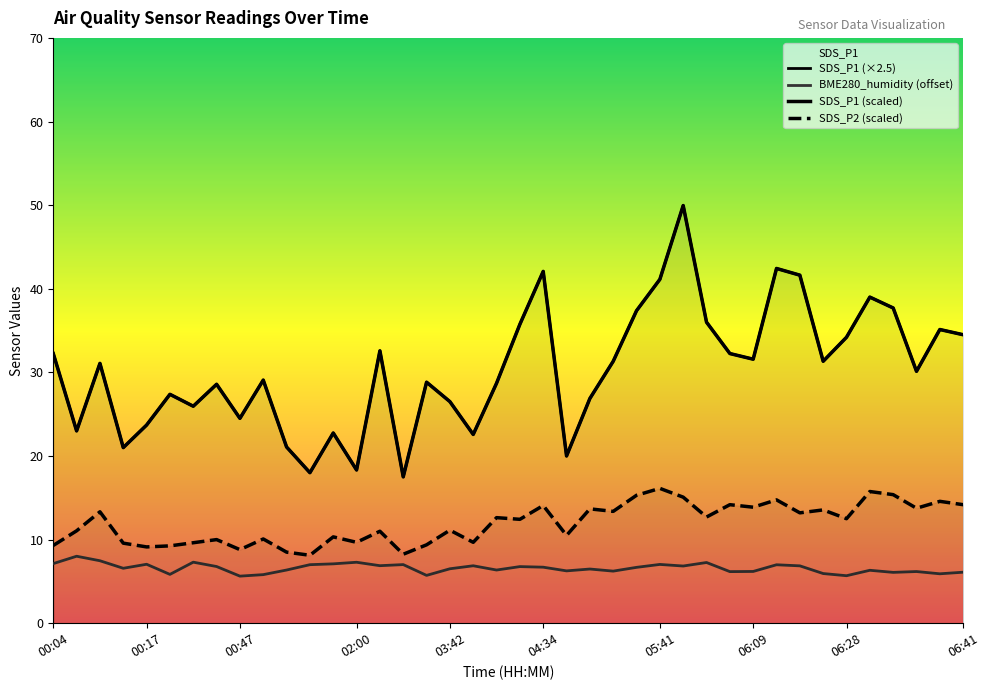

Reading right to left, what are all the values shown in this chart?

SDS_P1: 34.5	35.1	30.1	37.7	39.0	34.2	31.3	41.6	42.4	31.6	32.2	36.0	50.0	41.1	37.4	31.3	26.9	20.0	42.1	35.8	28.7	22.6	26.5	28.8	17.5	32.6	18.3	22.8	18.0	21.1	29.1	24.5	28.6	26.0	27.4	23.7	21.0	31.1	23.0	32.2
SDS_P2: 14.2	14.6	13.8	15.4	15.8	12.5	13.6	13.2	14.8	13.9	14.2	12.7	15.1	16.1	15.3	13.4	13.7	10.5	14.1	12.4	12.6	9.7	11.1	9.4	8.2	11.0	9.7	10.3	8.1	8.5	10.1	8.8	10.0	9.6	9.2	9.1	9.6	13.3	11.1	9.3
BME280_humidity: 6.1	5.9	6.2	6.1	6.3	5.7	5.9	6.9	7.0	6.2	6.2	7.3	6.8	7.0	6.7	6.2	6.5	6.3	6.7	6.8	6.4	6.9	6.5	5.7	7.0	6.9	7.3	7.1	7.0	6.4	5.8	5.6	6.8	7.3	5.8	7.0	6.6	7.5	8.0	7.1